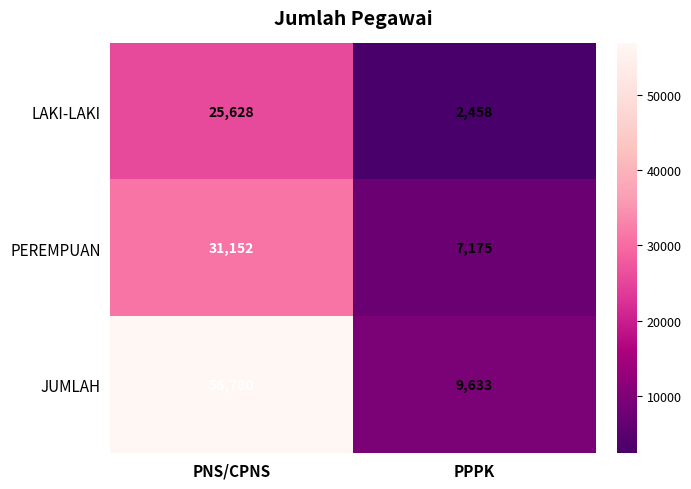

Which series has the largest range (max minus min)?

JUMLAH